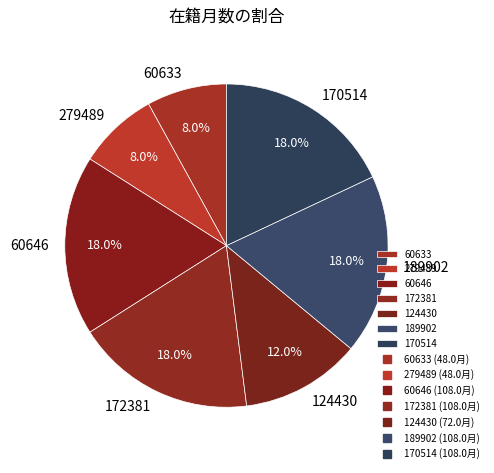

Is 60633 the majority of the pie?

No